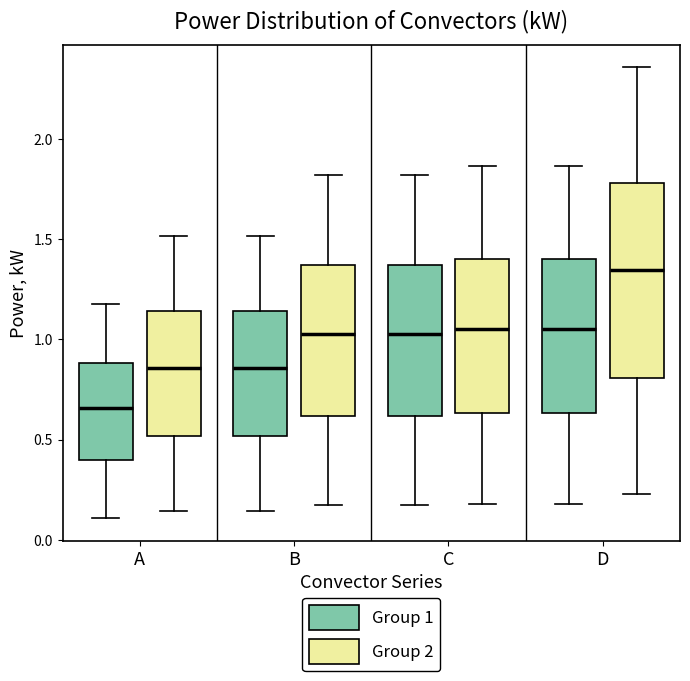

Reading left to right, transcribe this box plot: for each box, give where its median line is, the range the box spans, and where its two whiskers end, as read against the y-axis. The values are not printed on the chart, so give them approximately, as read against the axis.

A (Group 1): median 0.65, box 0.40 to 0.90, whiskers 0.10 to 1.20
A (Group 2): median 0.85, box 0.50 to 1.15, whiskers 0.15 to 1.50
B (Group 1): median 0.85, box 0.50 to 1.15, whiskers 0.15 to 1.50
B (Group 2): median 1.05, box 0.60 to 1.35, whiskers 0.15 to 1.80
C (Group 1): median 1.05, box 0.60 to 1.35, whiskers 0.15 to 1.80
C (Group 2): median 1.05, box 0.65 to 1.40, whiskers 0.20 to 1.85
D (Group 1): median 1.05, box 0.65 to 1.40, whiskers 0.20 to 1.85
D (Group 2): median 1.35, box 0.80 to 1.80, whiskers 0.25 to 2.35